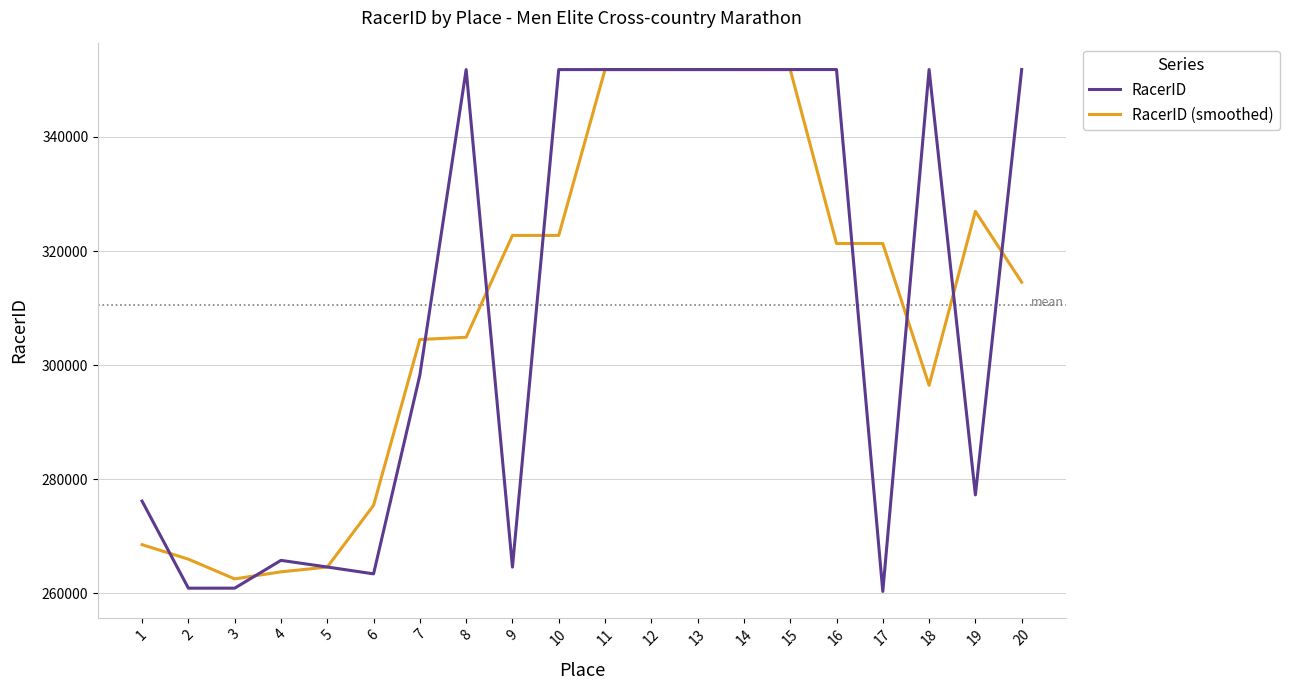

The value of RacerID at 5 is 125133. True or false?

False